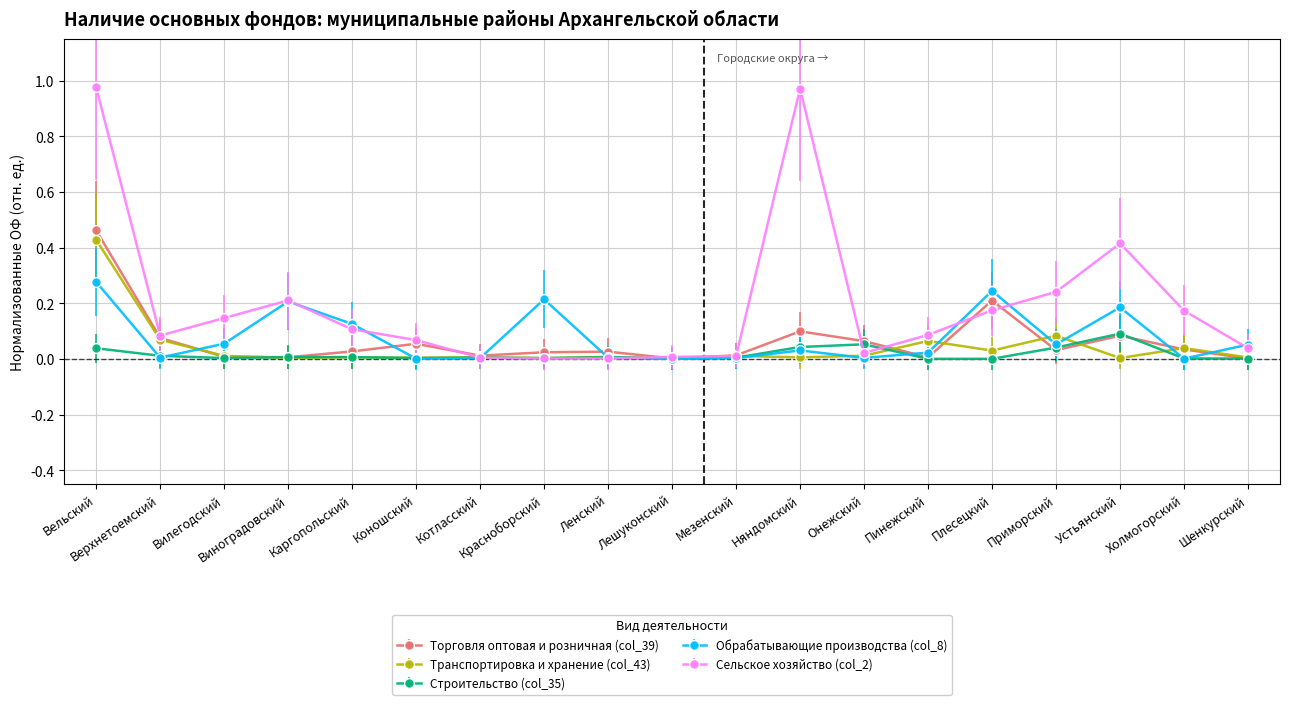

Is the value of Сельское хозяйство (col_2) at Коношский greater than the value of Строительство (col_35) at Вилегодский?

Yes